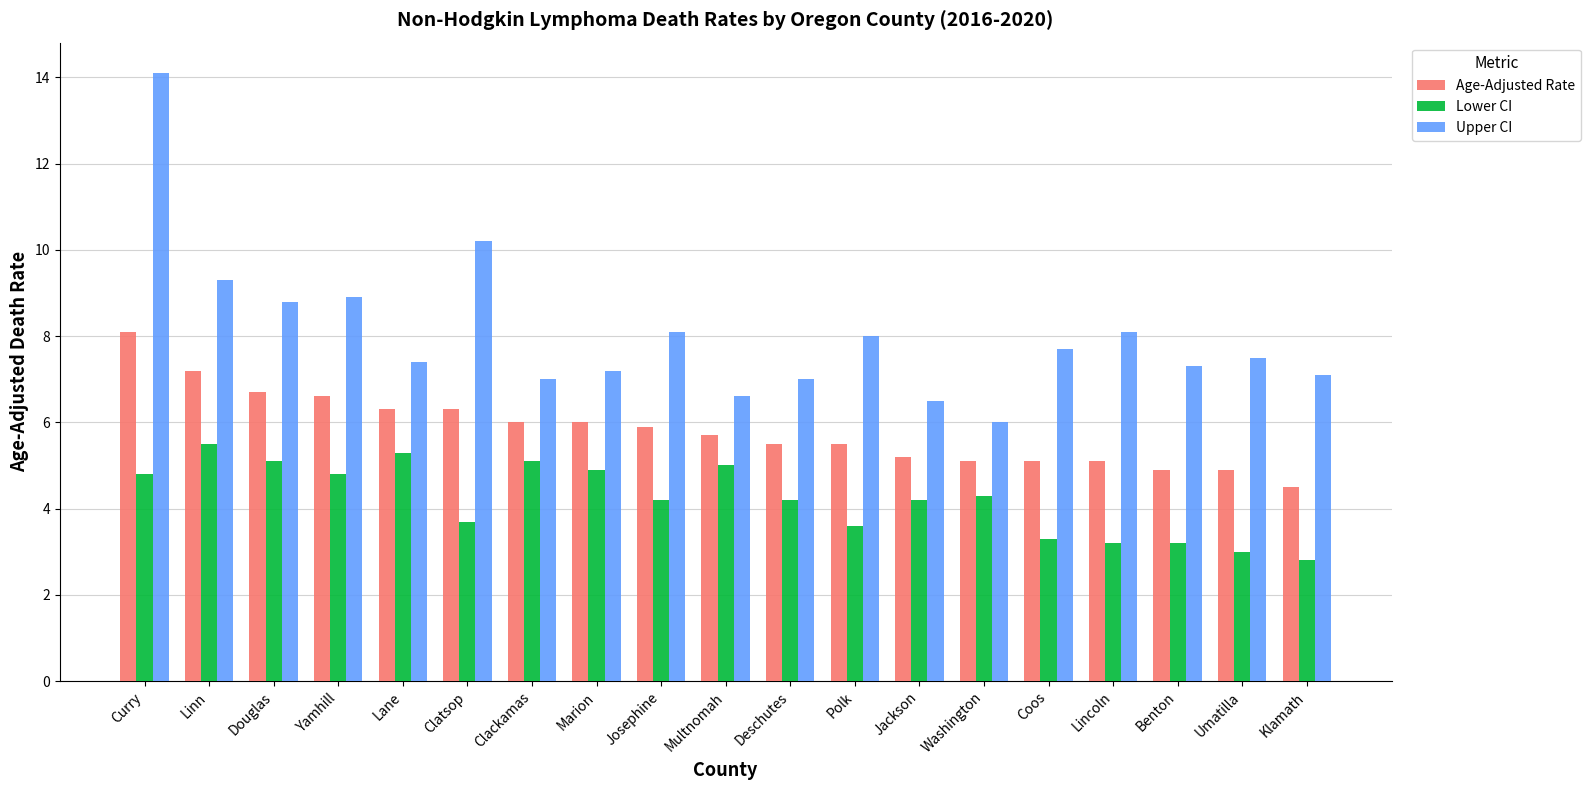

Which series has the widest spread of values?

Upper CI